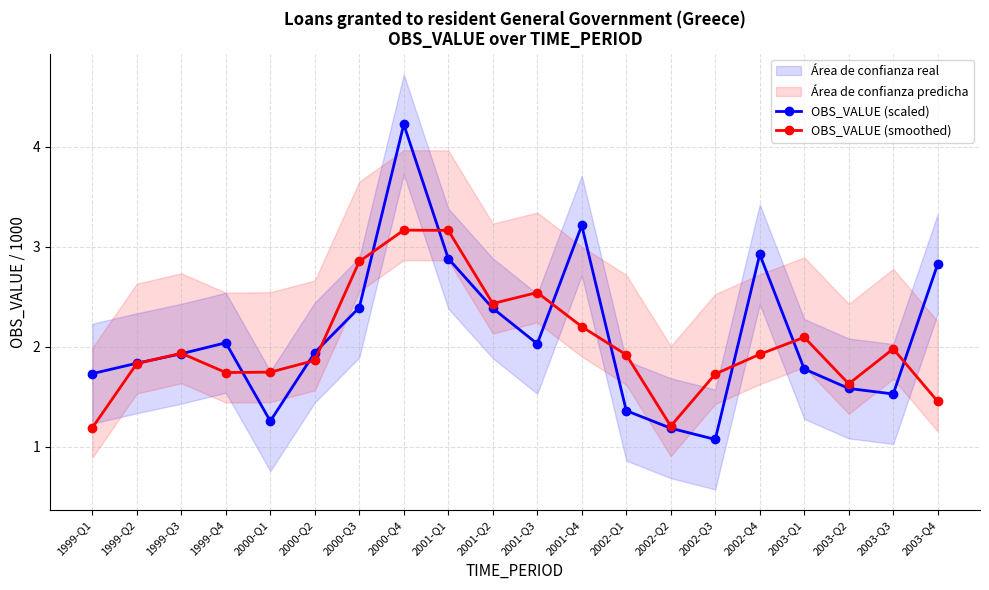

What is the maximum value for OBS_VALUE (smoothed)?

3.2